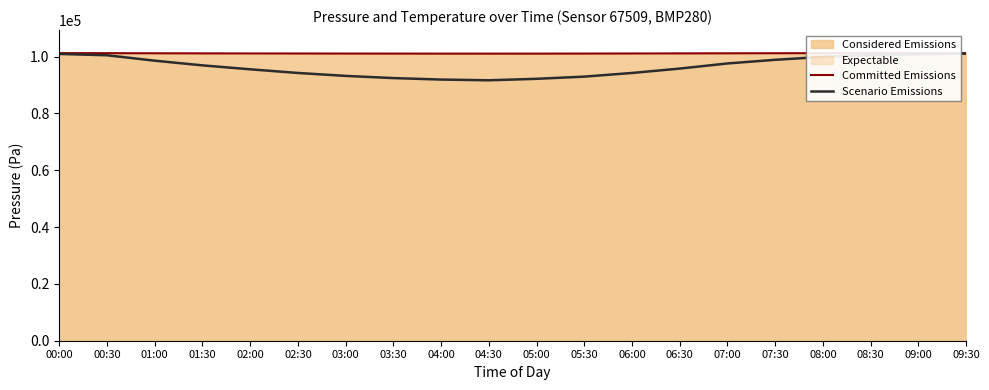

What value does the Committed Emissions series have at 05:30?

101075.4